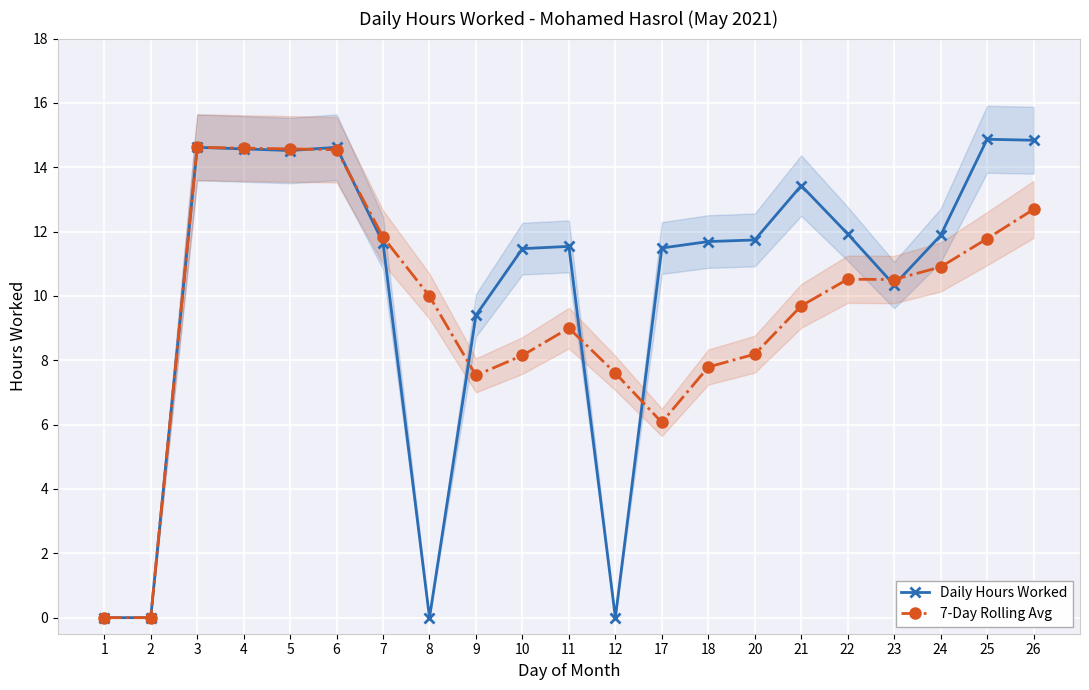

What is the difference between the maximum and minimum values in the Daily Hours Worked series?

14.9